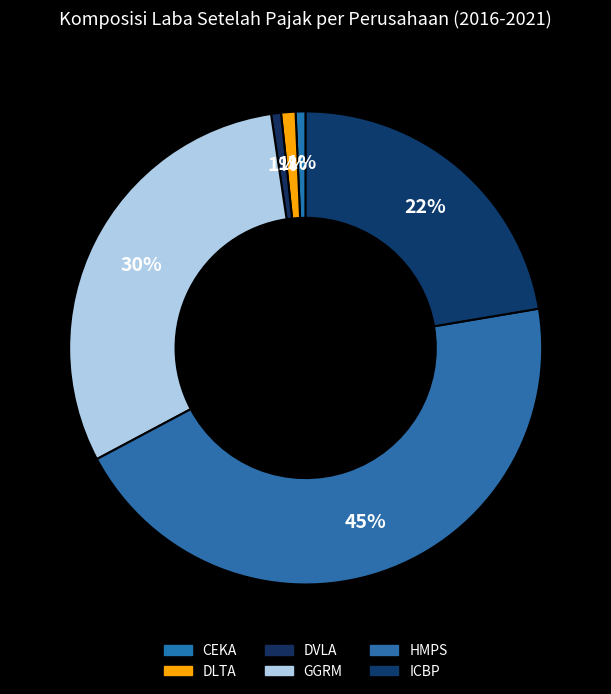

How many segments does this pie chart have?

6